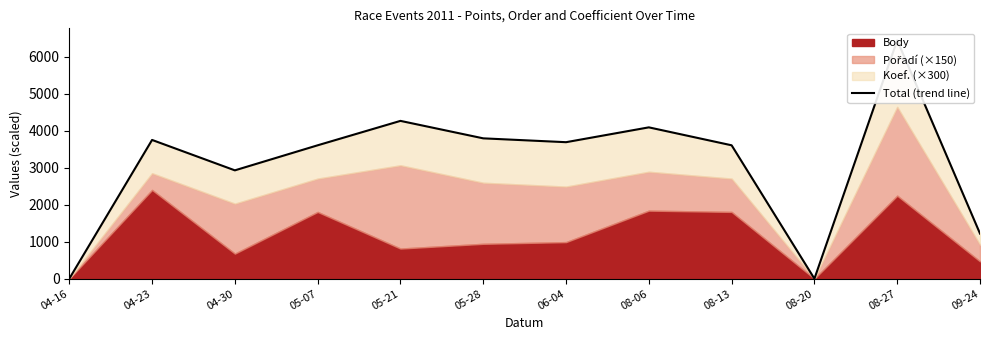

How many points are lower than both their immediate neighbors (excluding endpoints)?

3